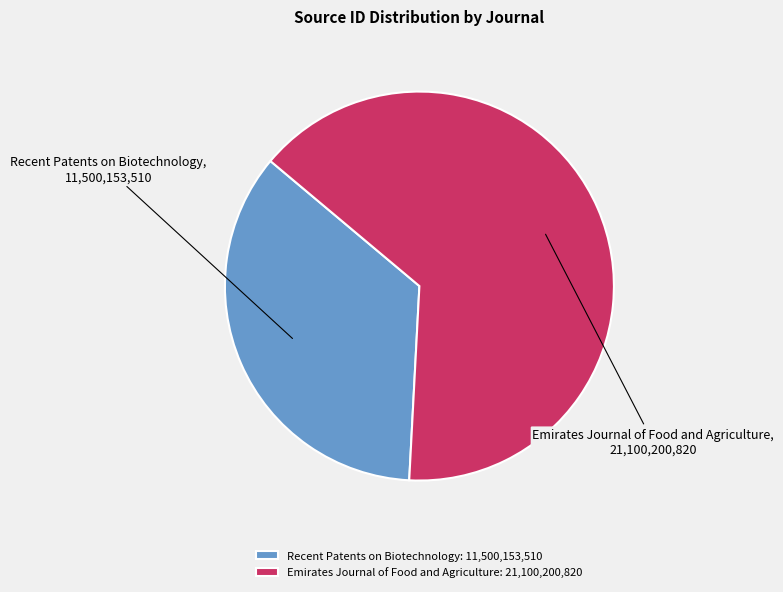

What is the largest slice in the pie chart?

Emirates Journal of Food and Agriculture